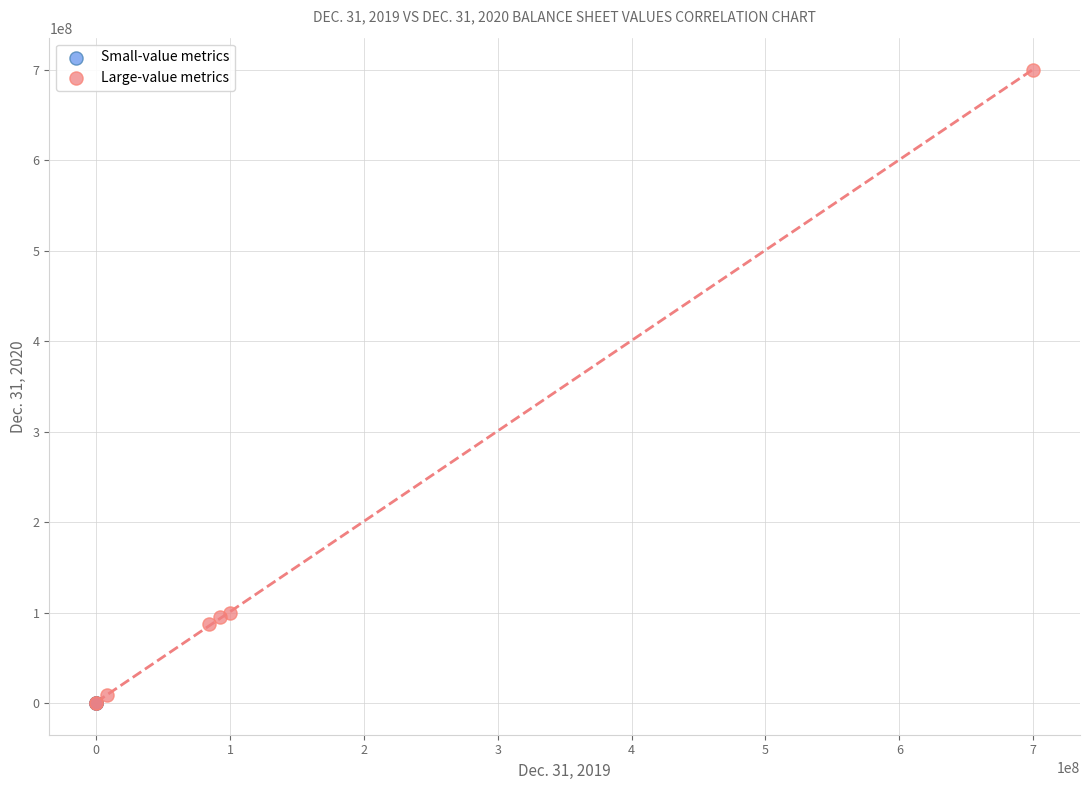

Which series has the largest Y range (max minus min)?

Large-value metrics